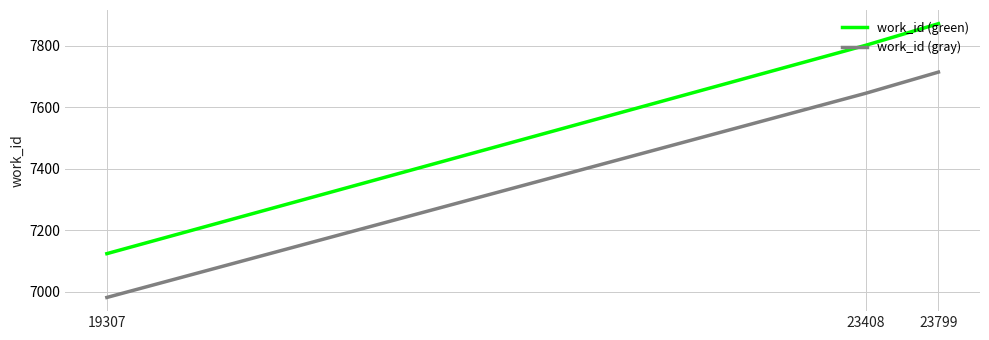

How many categories are shown in the chart?

3